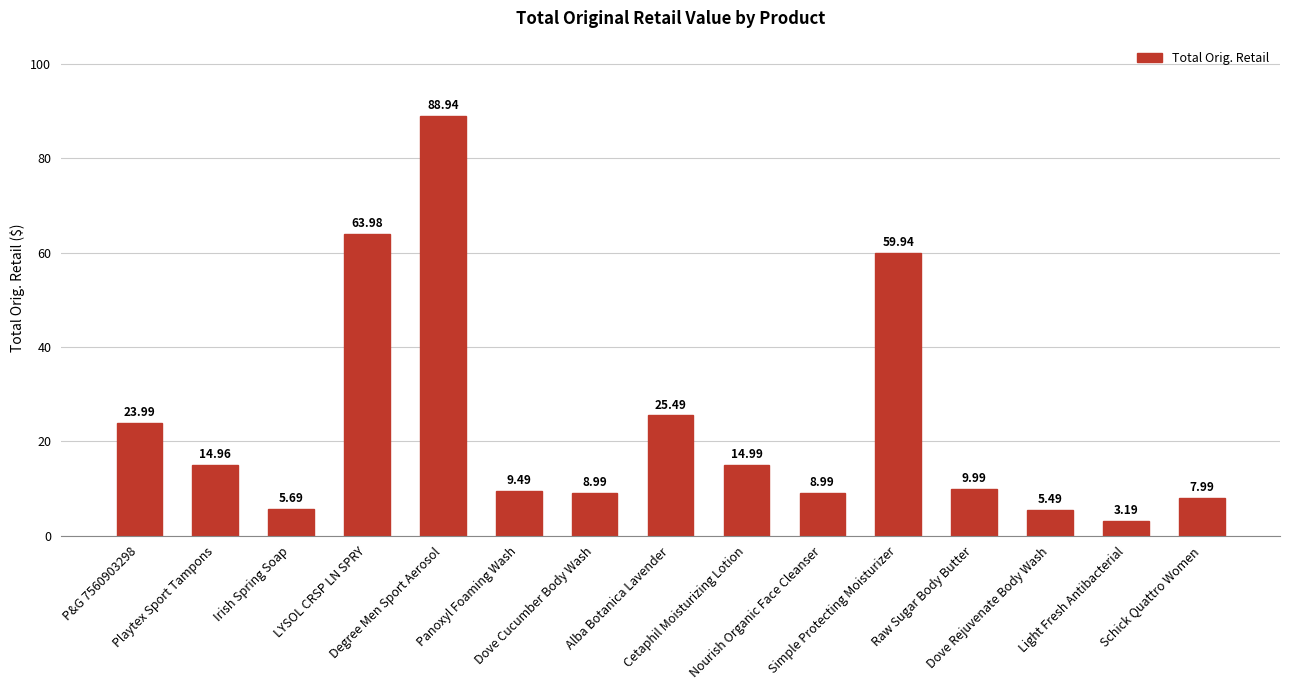

How many bars are there in total?

15